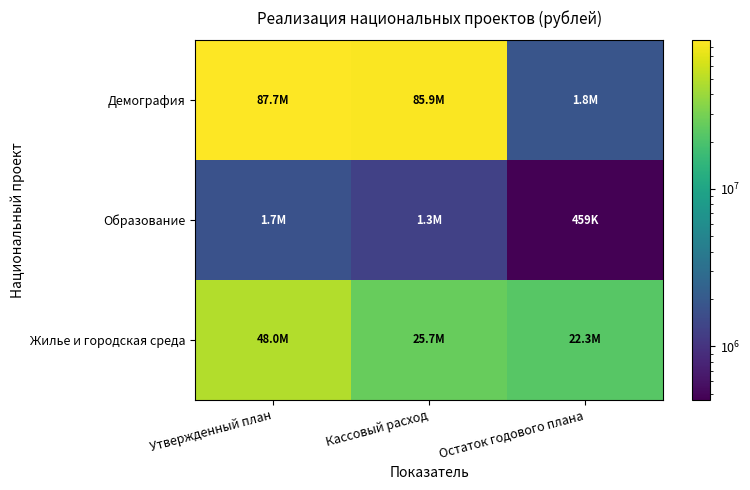

Rank the series by their maximum value, from highest to lowest.

Демография, Жилье и городская среда, Образование